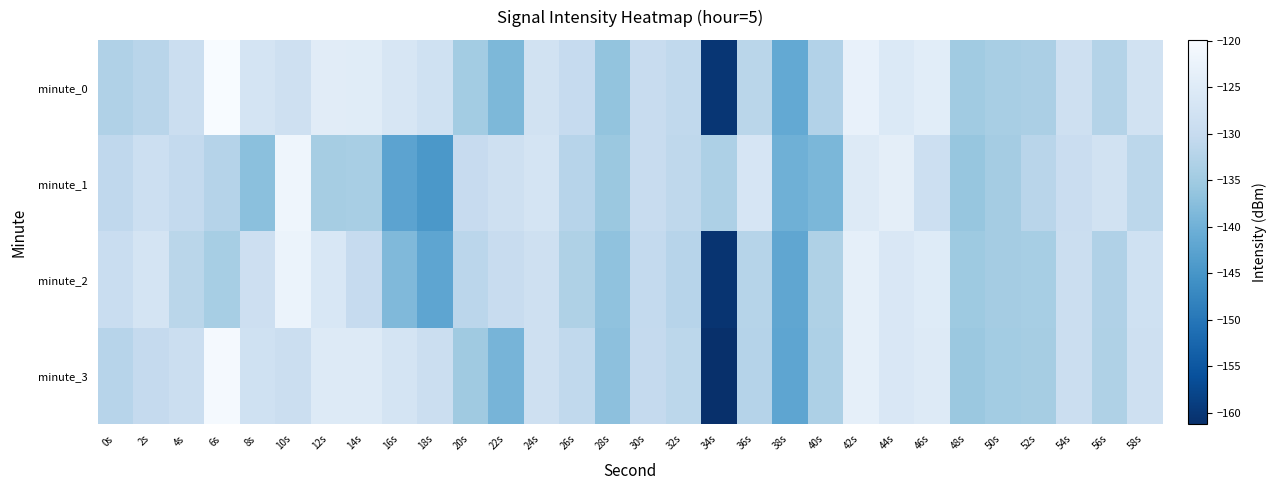

Rank the series by their maximum value, from highest to lowest.

minute_0, minute_3, minute_1, minute_2